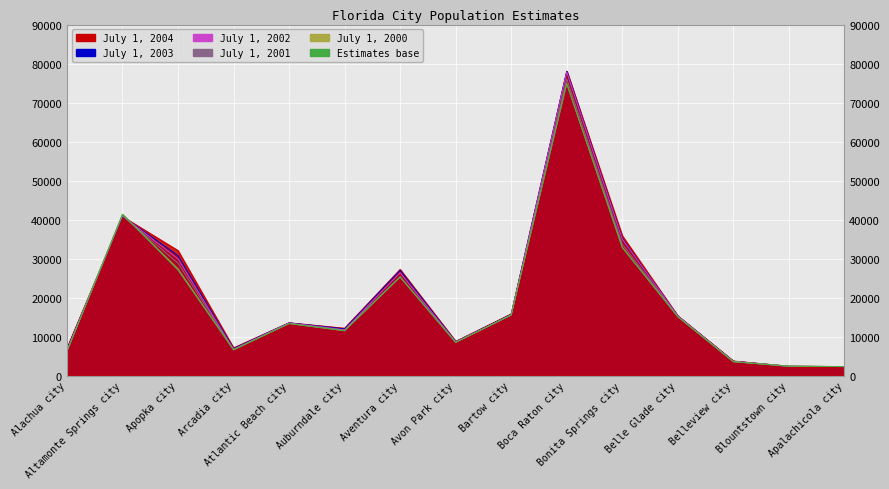

Is the value of July 1, 2004 at Atlantic Beach city greater than the value of Estimates base at Belleview city?

Yes